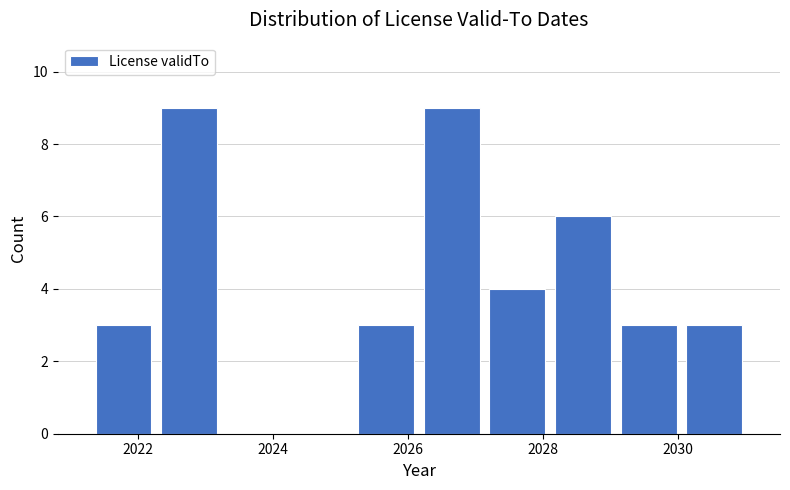

Reading left to right, list every bar in this chart as the range it spans on the x-axis followed by its height. Neither the bar edges nor the heights are printed on the chart, so give them approximately, as read against the axes.

2021.2 to 2022.2: 3
2022.2 to 2023.2: 9
2023.2 to 2024.2: 0
2024.2 to 2025.2: 0
2025.2 to 2026.2: 3
2026.2 to 2027.2: 9
2027.2 to 2028.2: 4
2028.2 to 2029.0: 6
2029.0 to 2030.0: 3
2030.0 to 2031.0: 3